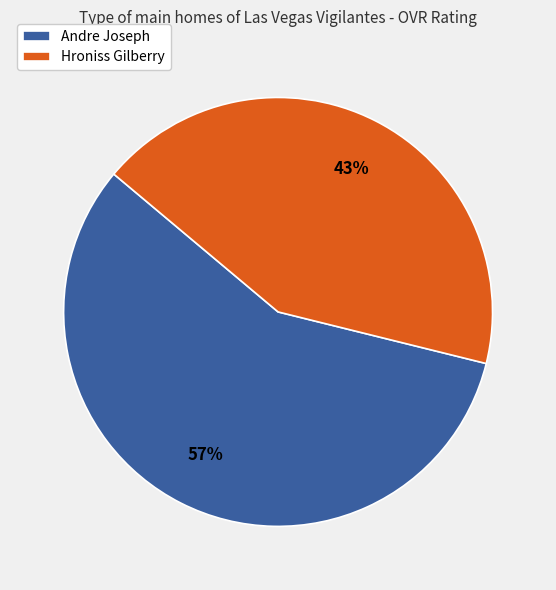

Rank the categories by value from lowest to highest.

Hroniss Gilberry, Andre Joseph